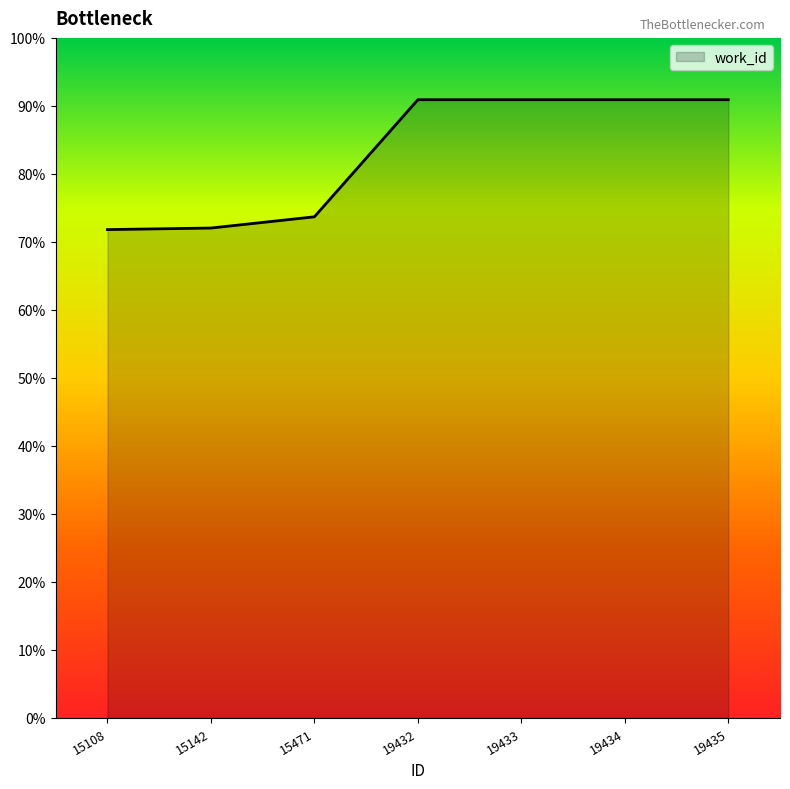

Is this an area chart (filled region under the line)?

Yes